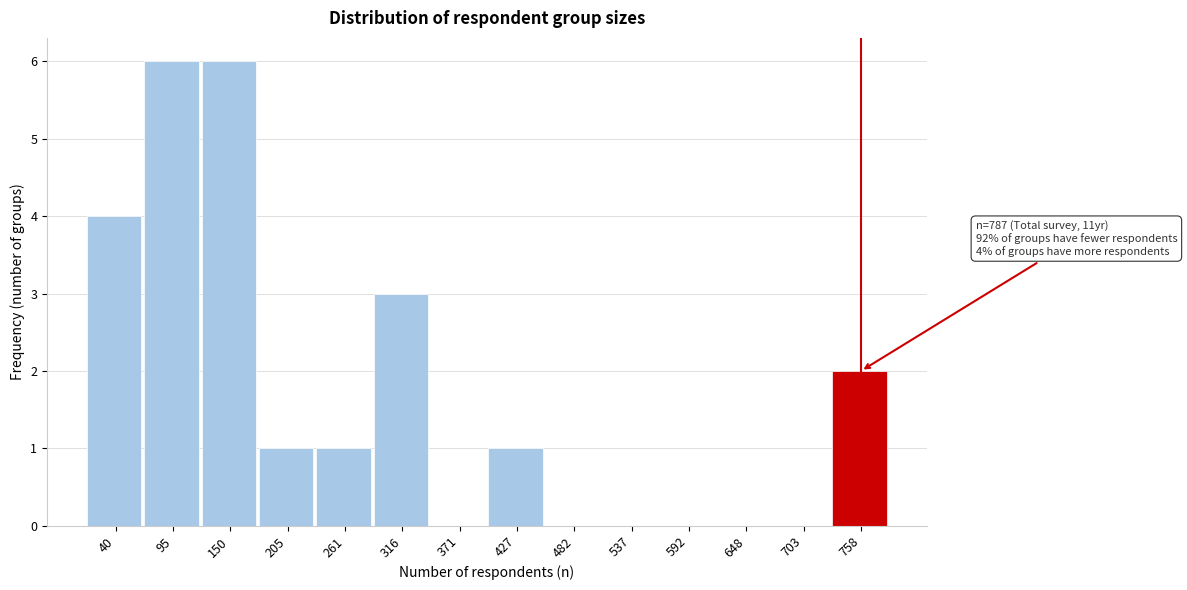

Reading left to right, extract all data points from this chart.

40=4	95=6	150=6	205=1	261=1	316=3	371=0	427=1	482=0	537=0	592=0	648=0	703=0	758=2